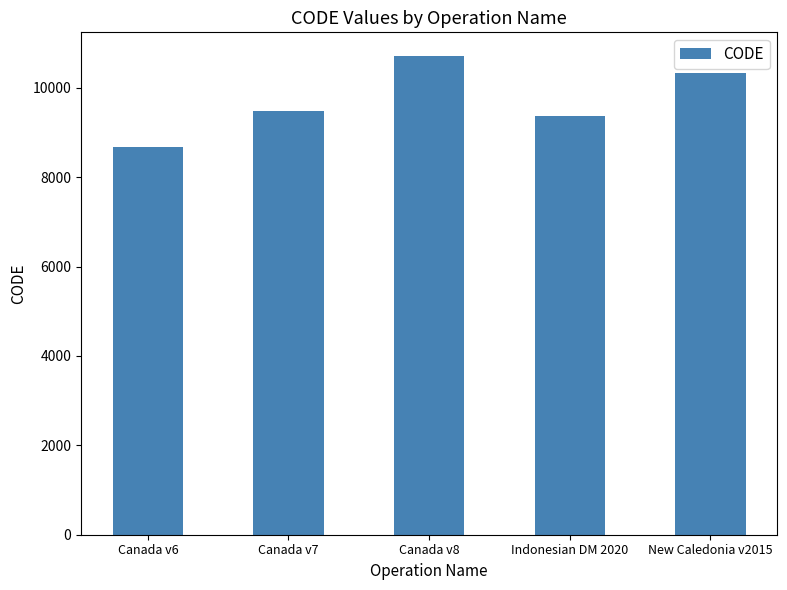

At which category does the chart reach its peak across all series?

Canada v8